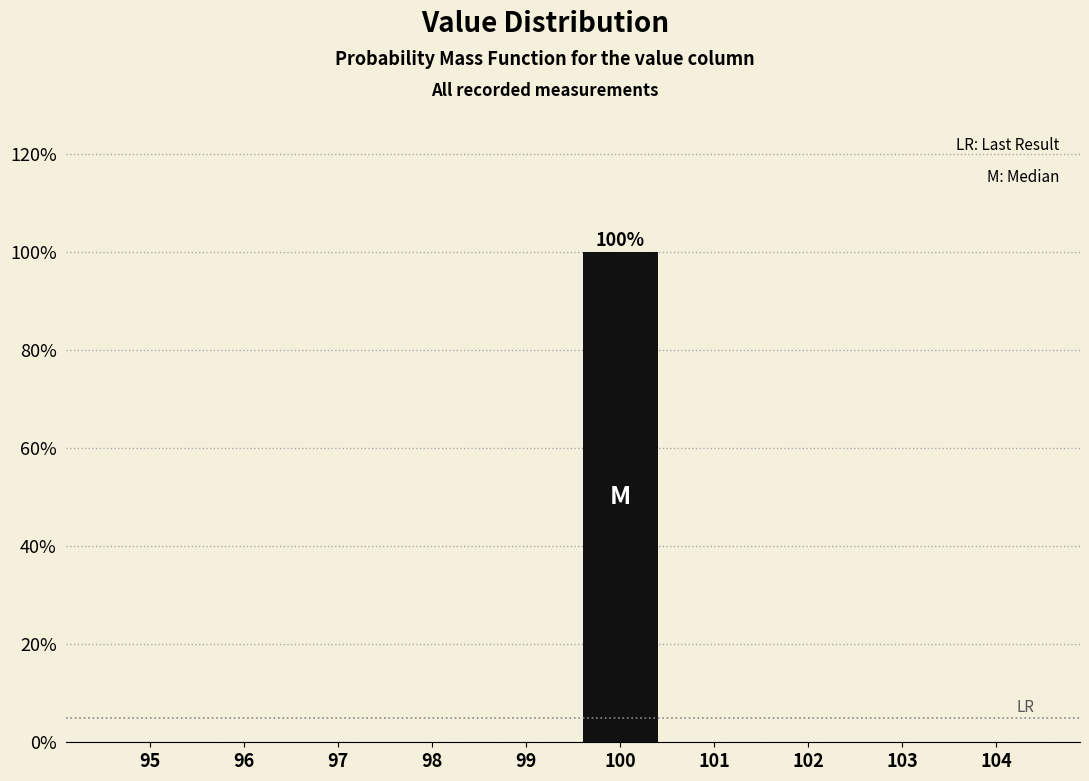

Reading right to left, transcribe all the data shown in this chart.

104=0	103=0	102=0	101=0	100=100	99=0	98=0	97=0	96=0	95=0